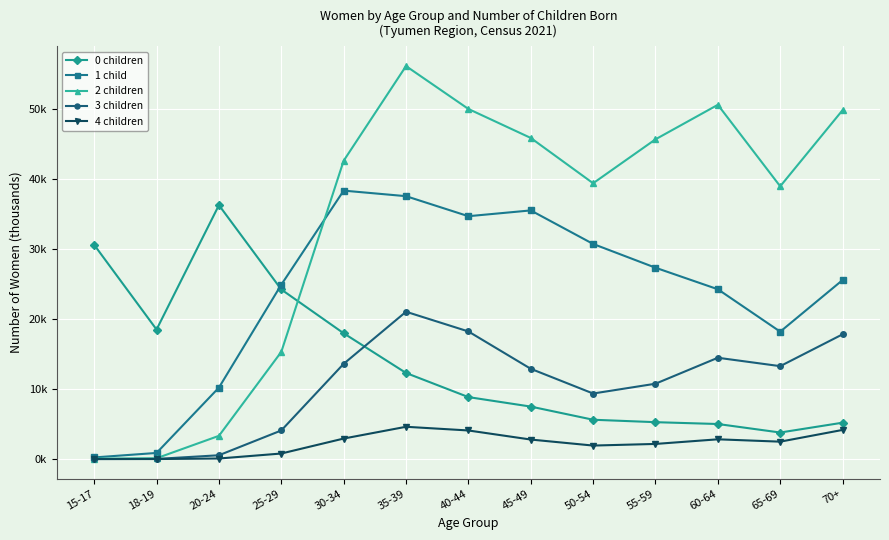

True or false: 0 children has a value of 18.0 at 30-34.

True